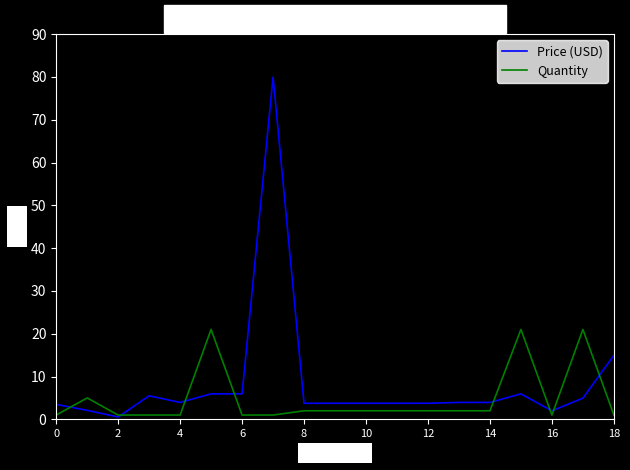

Which series has the largest total across all categories?

Price (USD)